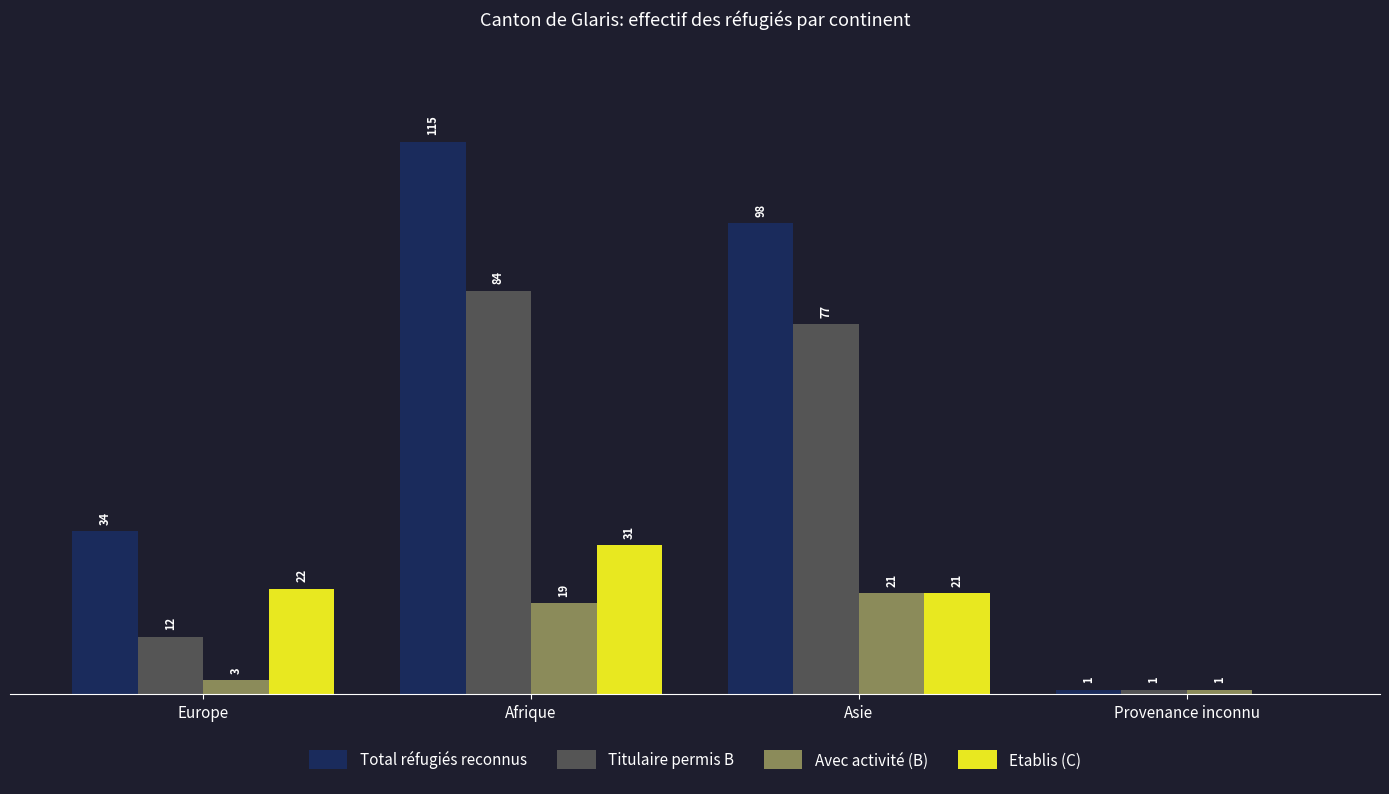

At which category is the sum across all series the highest?

Afrique